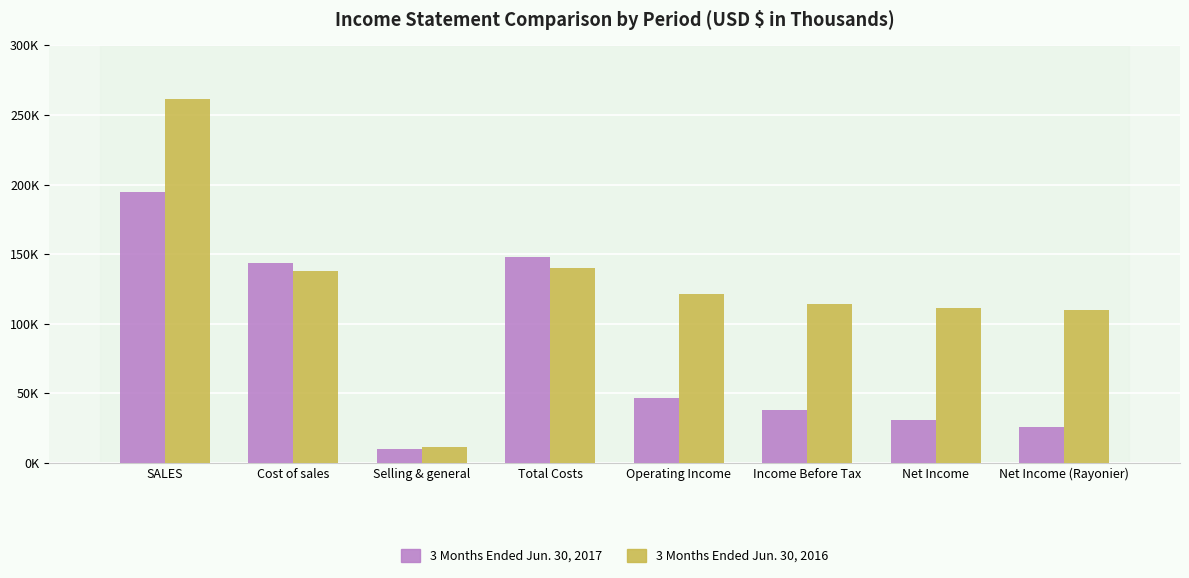

What value does the 3 Months Ended Jun. 30, 2017 series have at SALES?

194719